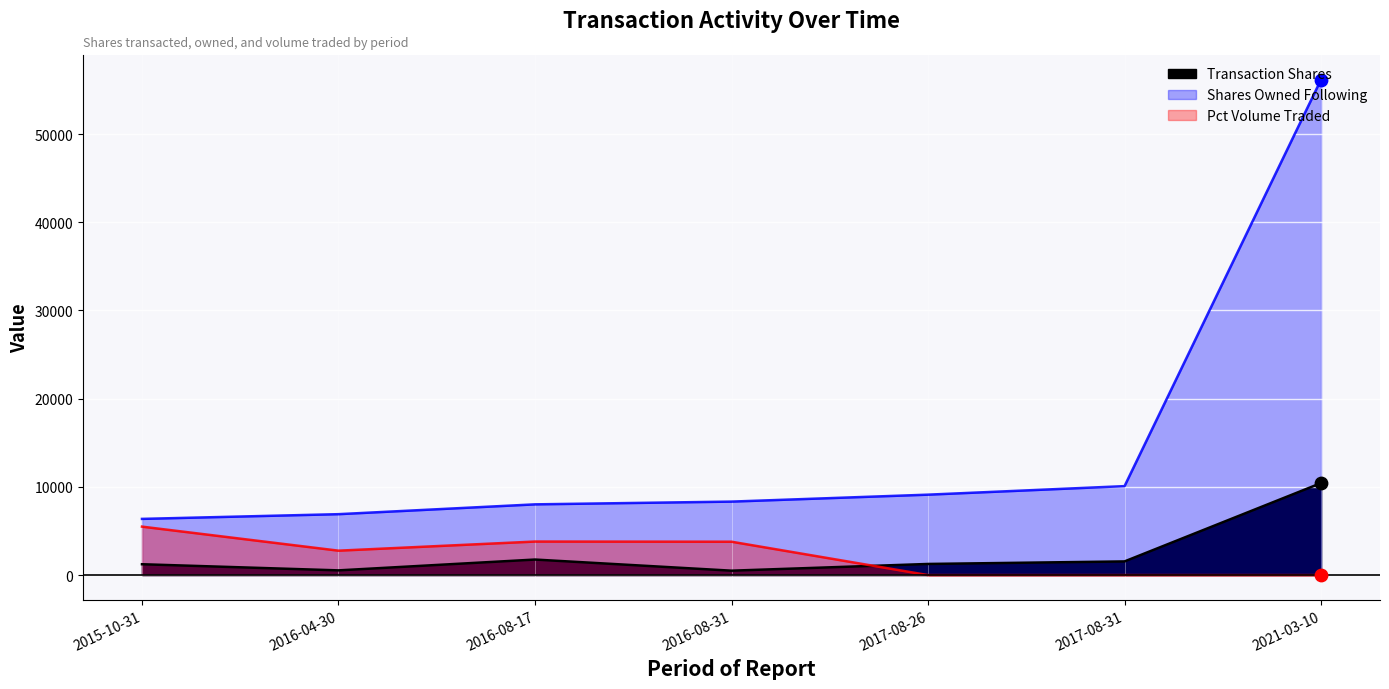

At how many categories does at least one series exceed 43369?

1